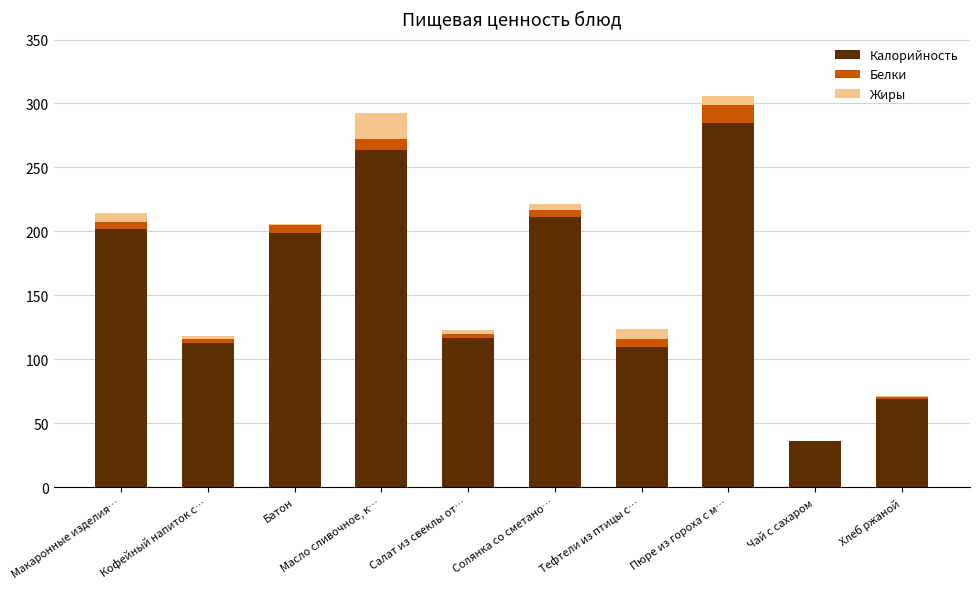

Is it true that Калорийность equals 116.5 at Салат из свеклы от…?

True